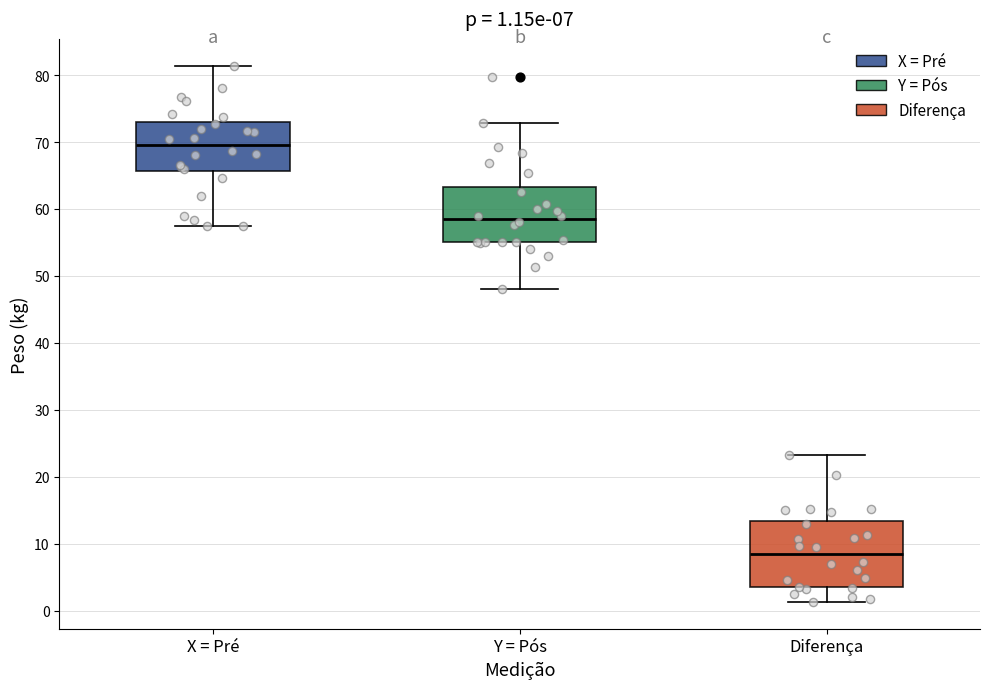

Which box's median line is the lowest?

Diferença